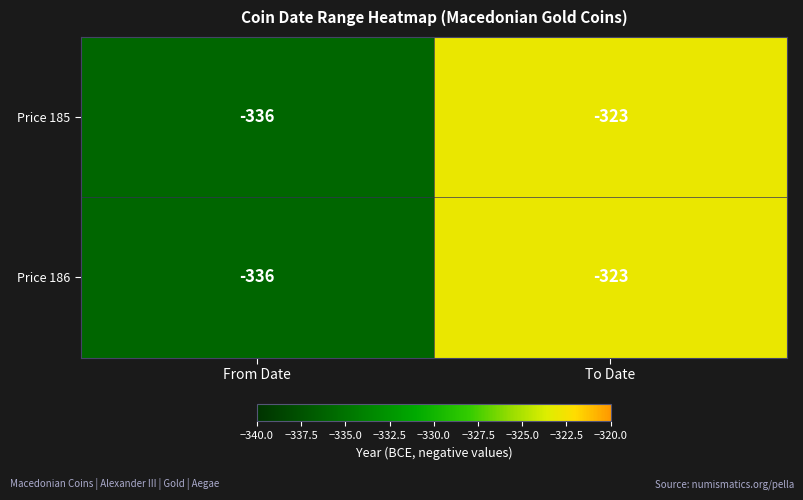

What value does the Price 185 series have at To Date, to the nearest 10?

-320